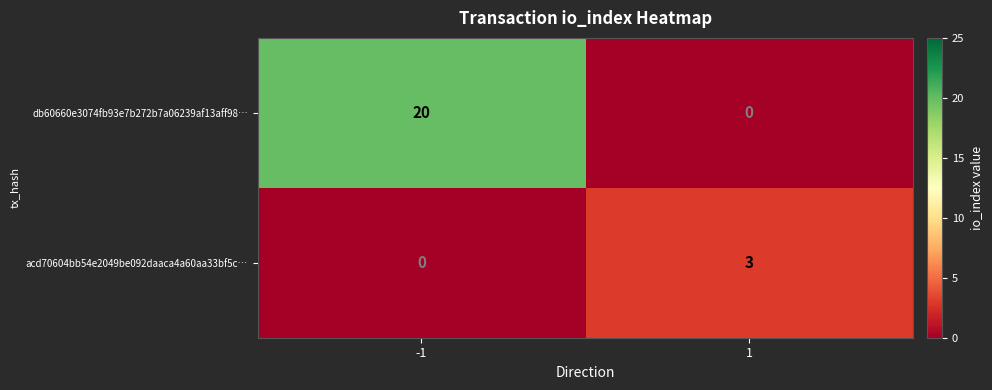

What is the sum of the db60660e3074fb93e7b272b7a06239af13aff98… values at 1 and -1?

20